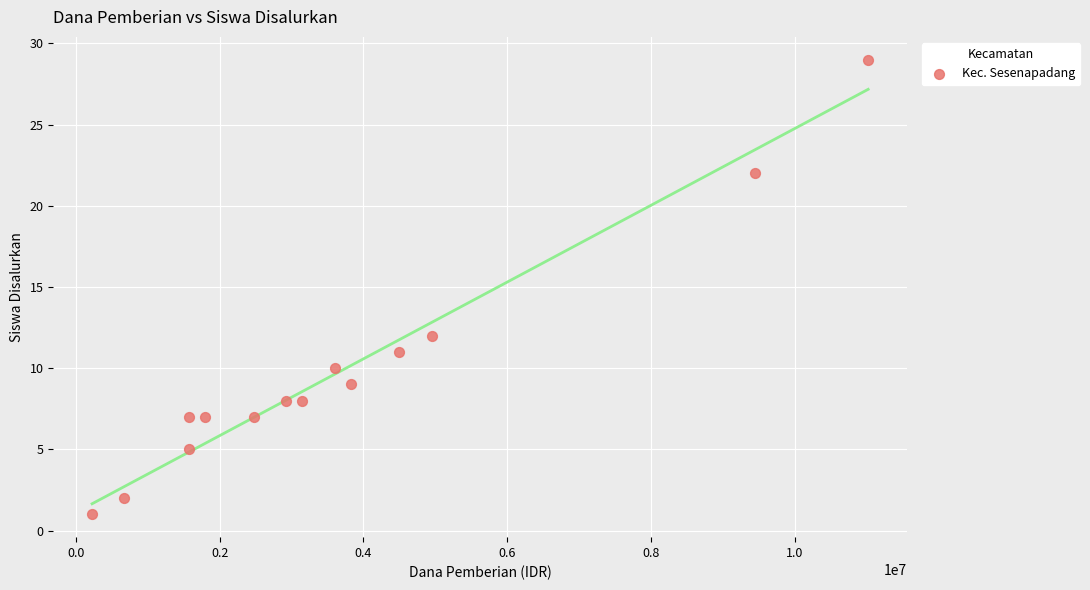

What Y value in the scatter plot is closest to 15?

12